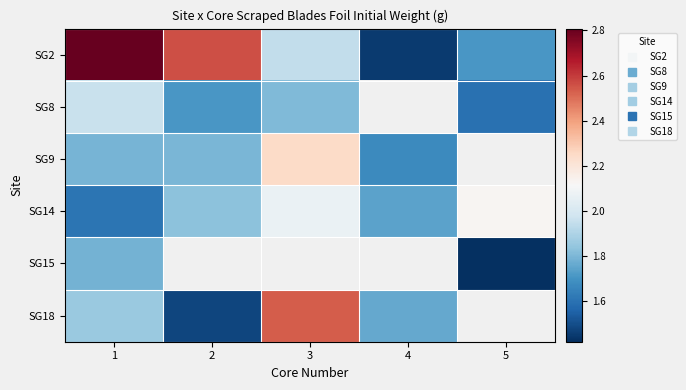

The SG9 series shows 2.7 at 1. True or false?

False